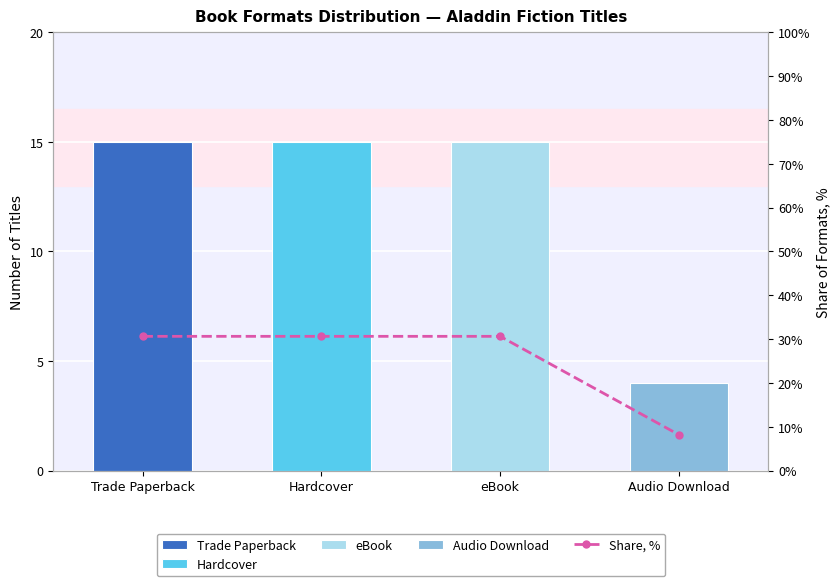

Between eBook and Trade Paperback, which is larger?

eBook